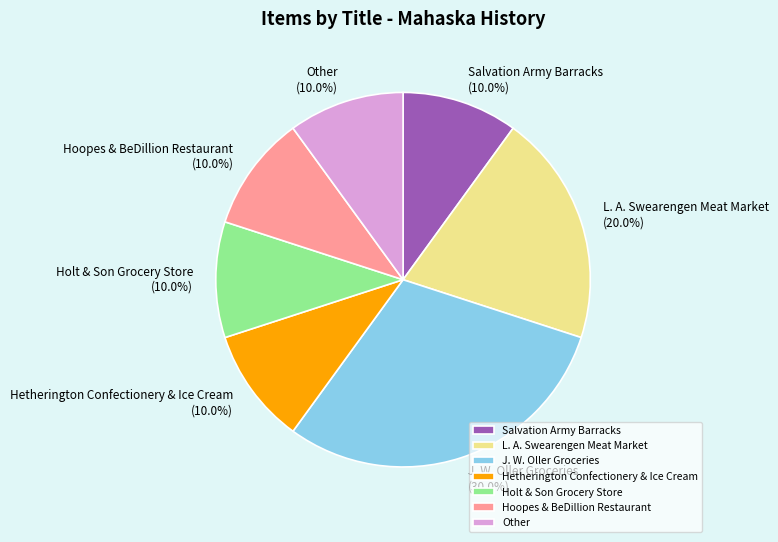

What is the ratio of the value at Salvation Army Barracks to the value at Other?

1.0